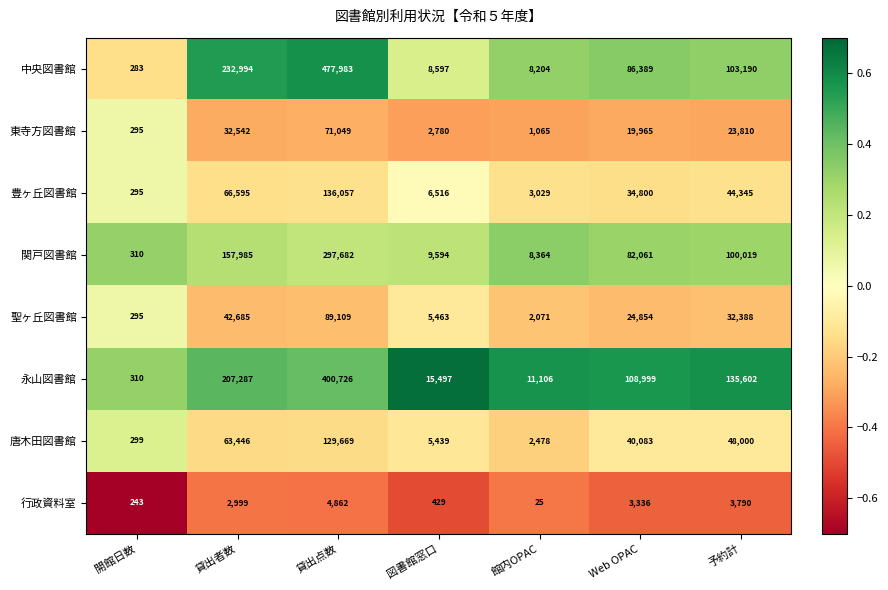

Which series changed the most between 貸出点数 and 予約計?

中央図書館